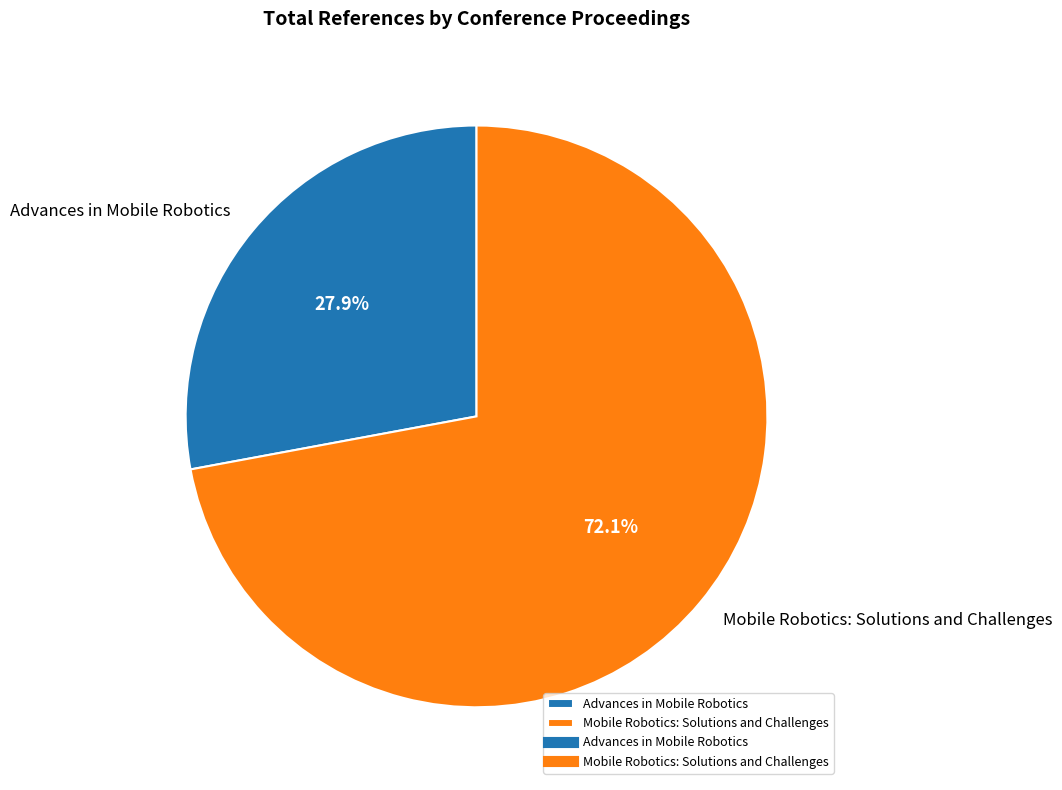

True or false: Mobile Robotics: Solutions and Challenges accounts for 72% of the total.

True